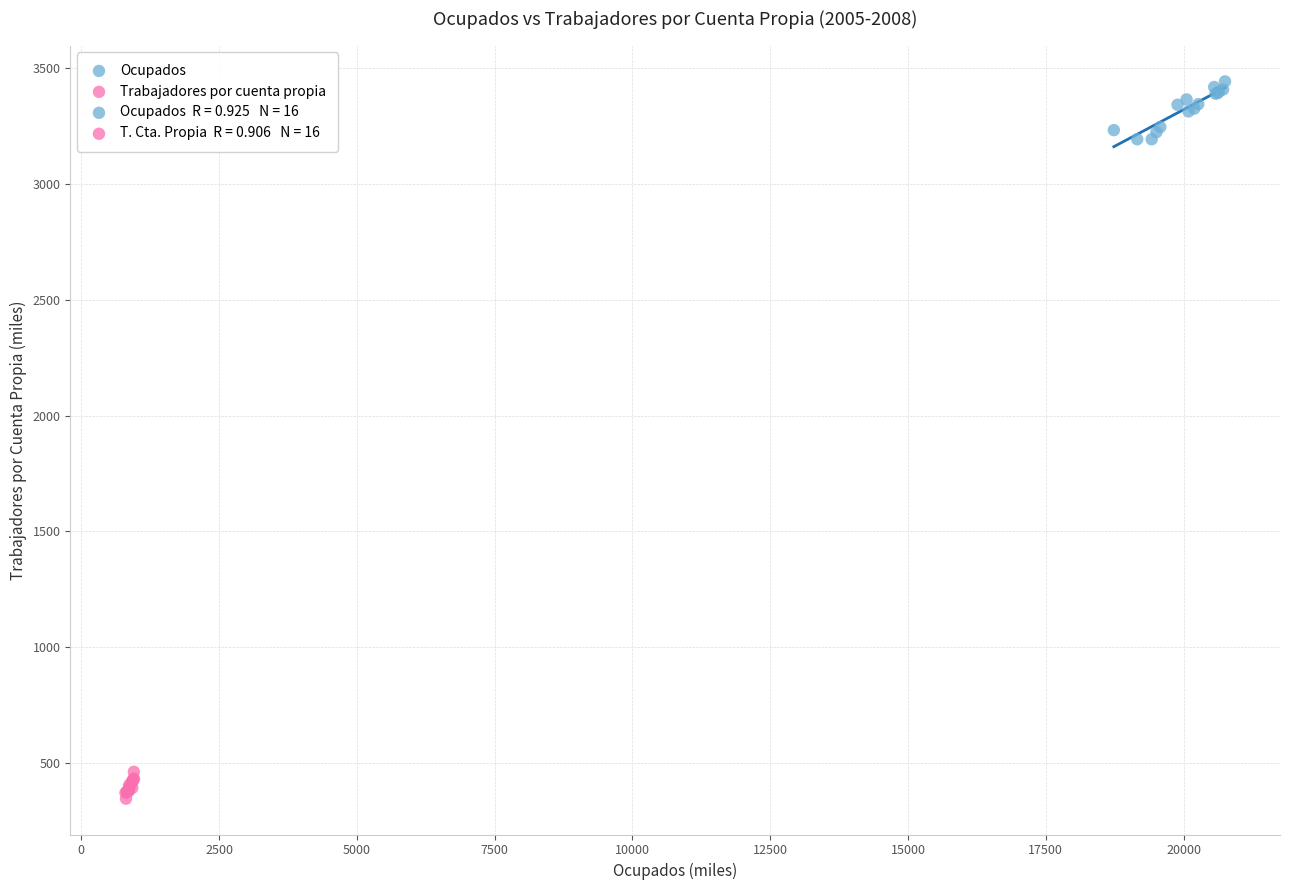

Which series contains the lowest Y value?

Trabajadores por cuenta propia